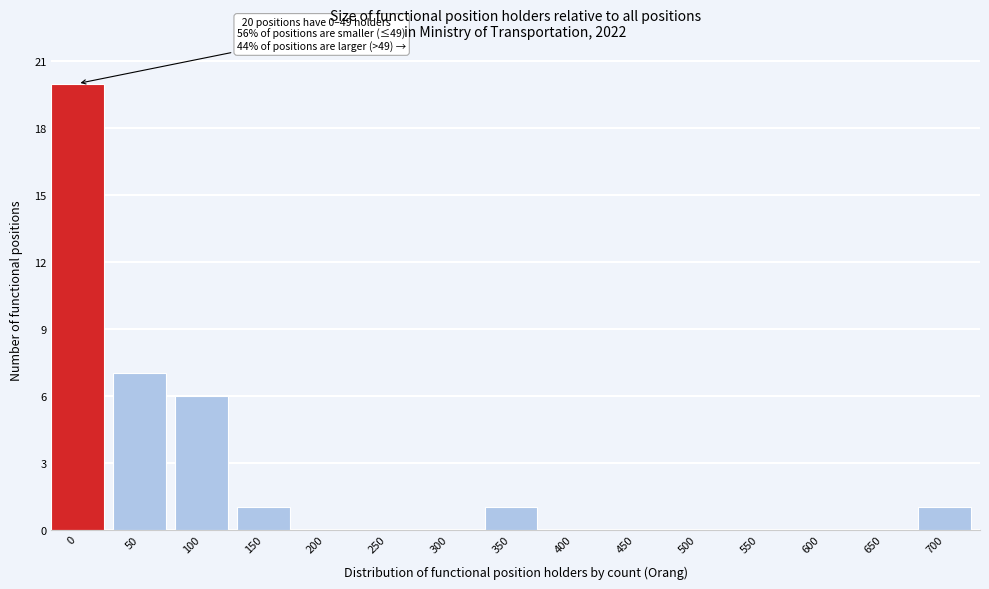

Reading right to left, extract all data points from this chart.

700=1	650=0	600=0	550=0	500=0	450=0	400=0	350=1	300=0	250=0	200=0	150=1	100=6	50=7	0=20